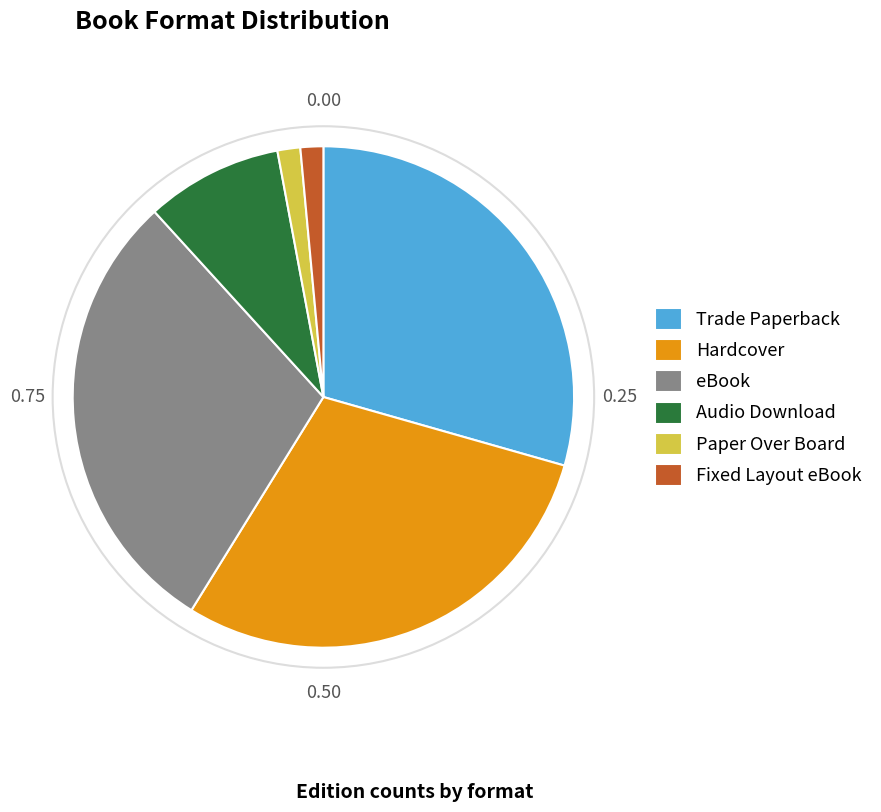

Is the sum of Paper Over Board and Fixed Layout eBook greater than half?

No